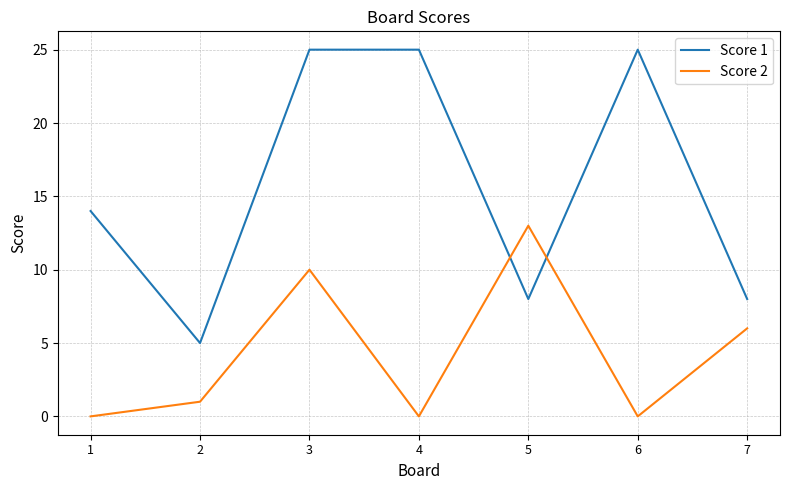

True or false: Score 1 has a value of 8 at 3.

False